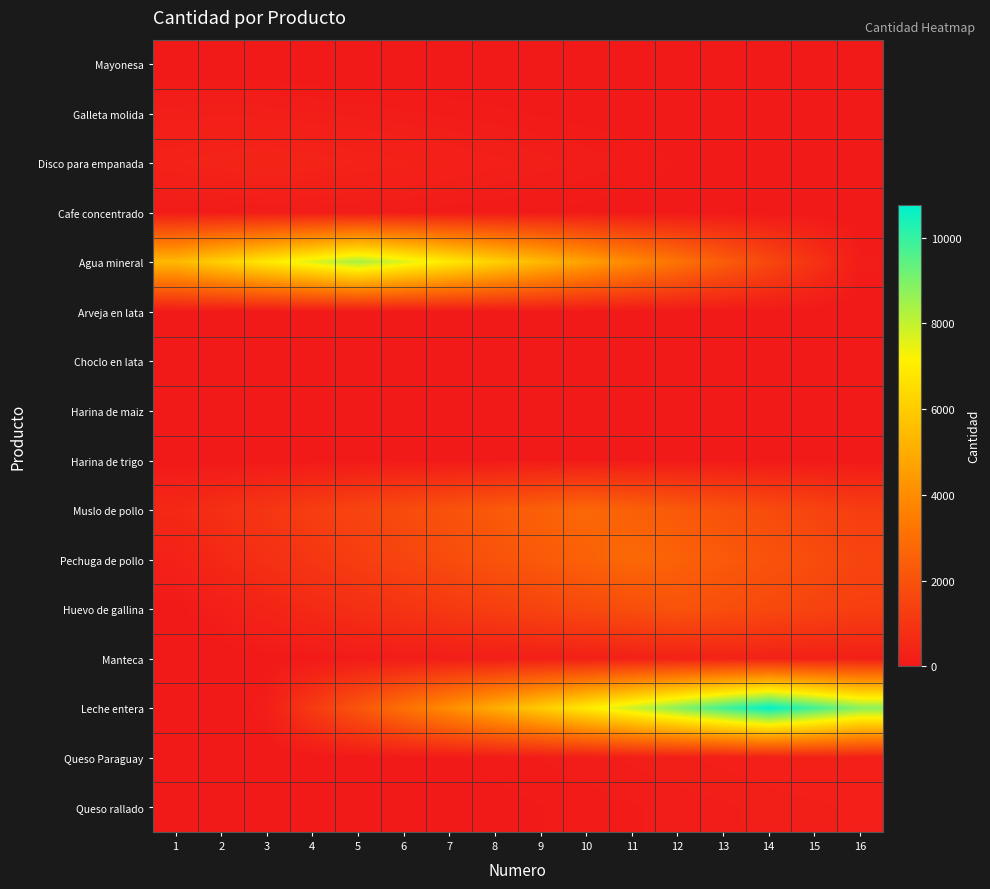

What is the spread (max minus min) of values at 8?

6124.9